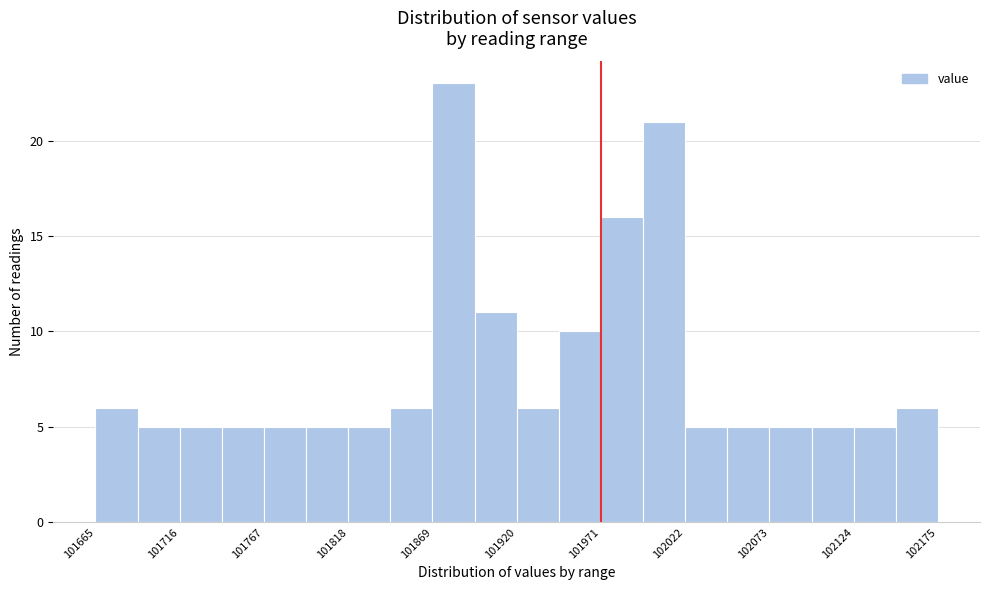

Around what value on the x-axis is the tallest bar? Give the approximate position of its centre, as read against the axis.

101880